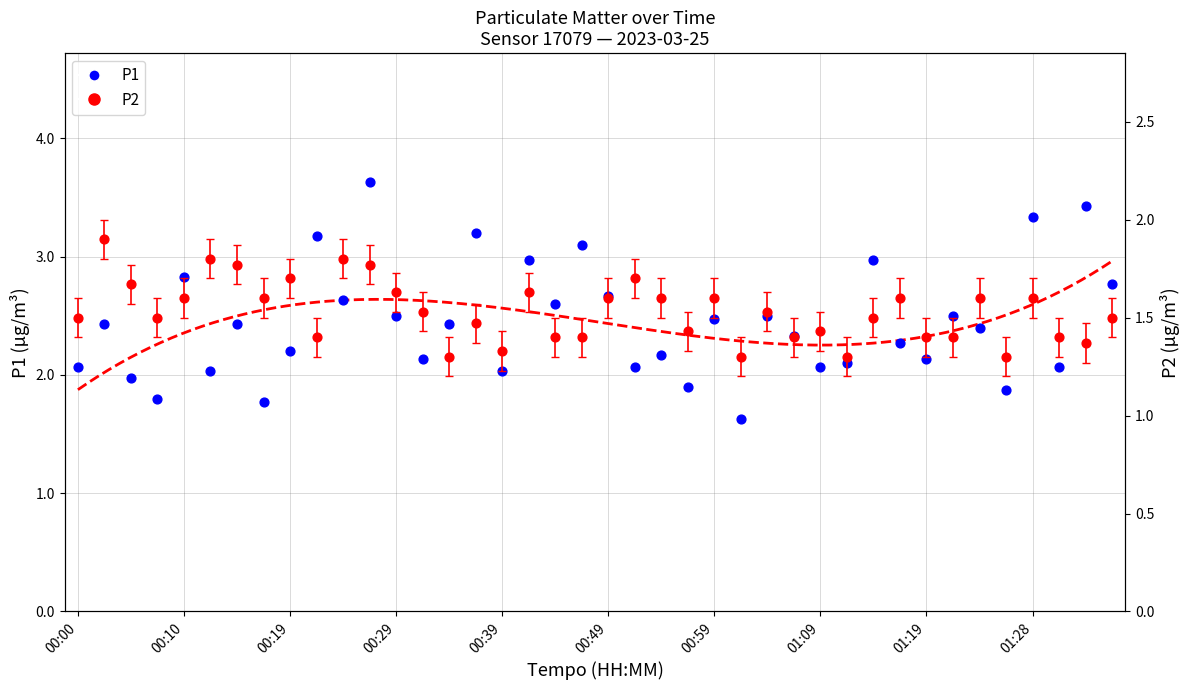

Which series has the widest spread of Y values?

P1